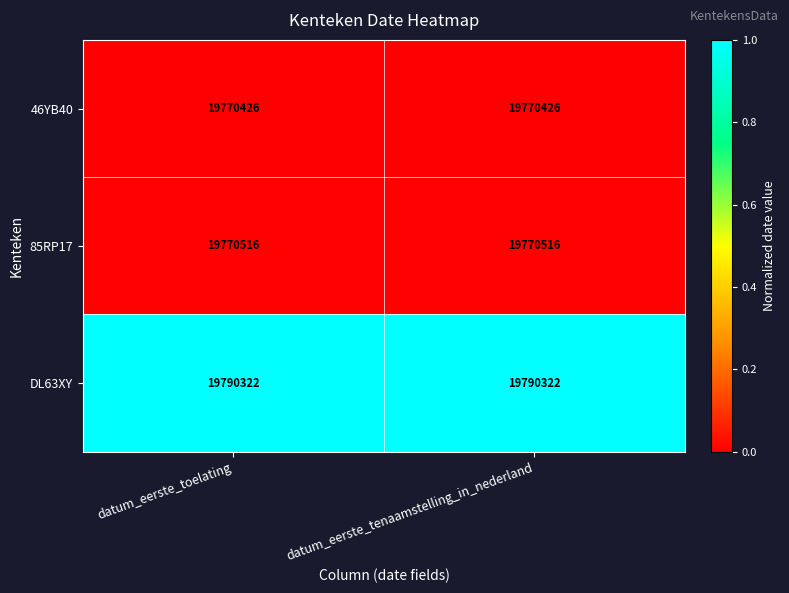

What is the smallest value displayed?

19770426